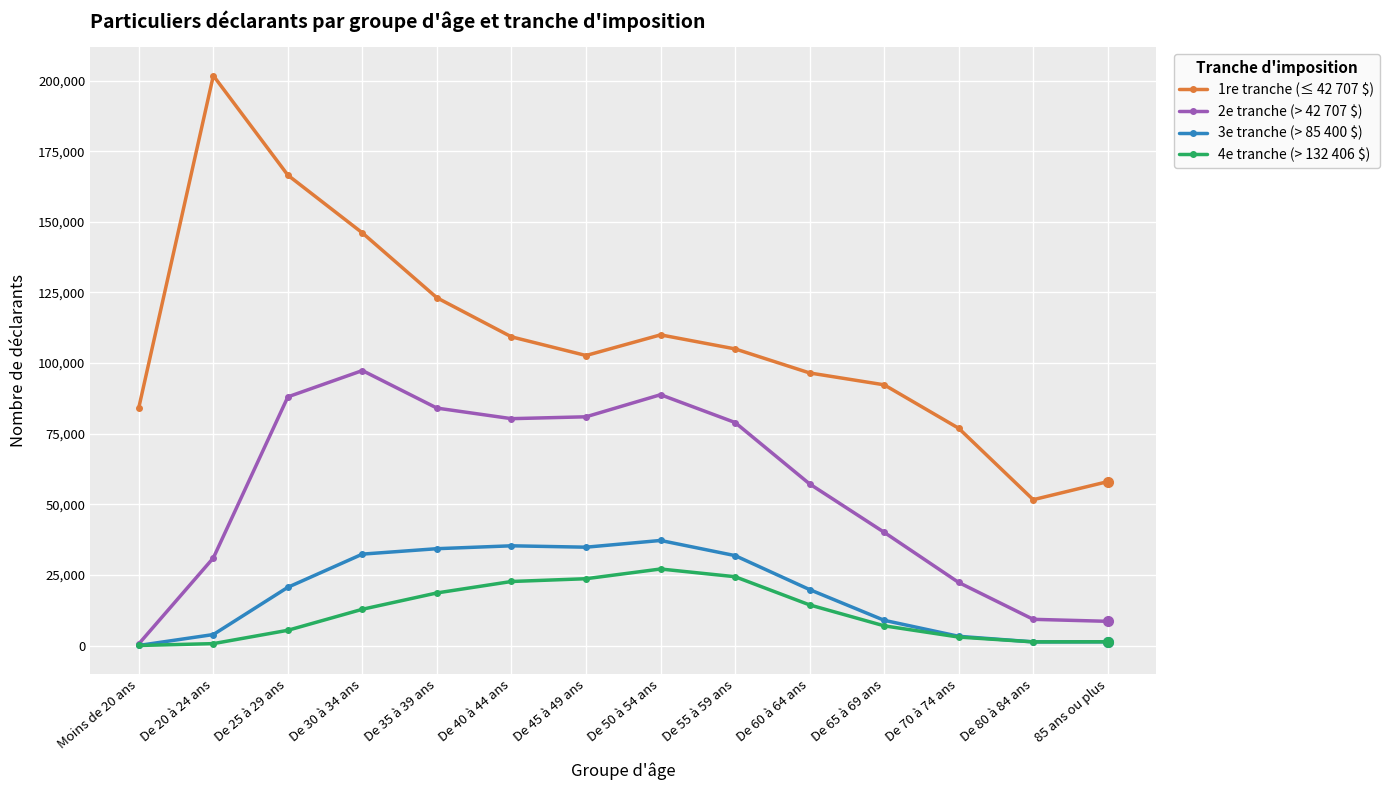

Is it true that 3e tranche (> 85 400 $) equals 50 at Moins de 20 ans?

True